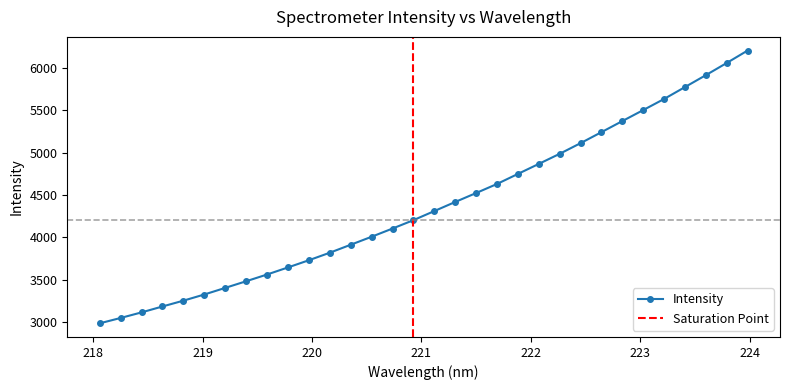

Reading left to right, list all the values displayed in this chart.

218.0596=2986.7	218.2508=3050.0	218.442=3115.6	218.6332=3185.3	218.8244=3253.9	219.0156=3326.6	219.2067=3404.6	219.3979=3482.8	219.589=3562.3	219.7801=3645.7	219.9712=3730.6	220.1623=3819.2	220.3533=3913.2	220.5444=4007.4	220.7354=4104.3	220.9264=4203.0	221.1174=4310.3	221.3083=4417.4	221.4993=4522.8	221.6902=4629.7	221.8812=4748.1	222.0721=4866.3	222.263=4985.3	222.4538=5110.9	222.6447=5240.6	222.8355=5371.2	223.0264=5500.9	223.2172=5631.9	223.408=5772.3	223.5987=5912.8	223.7895=6056.3	223.9802=6203.0